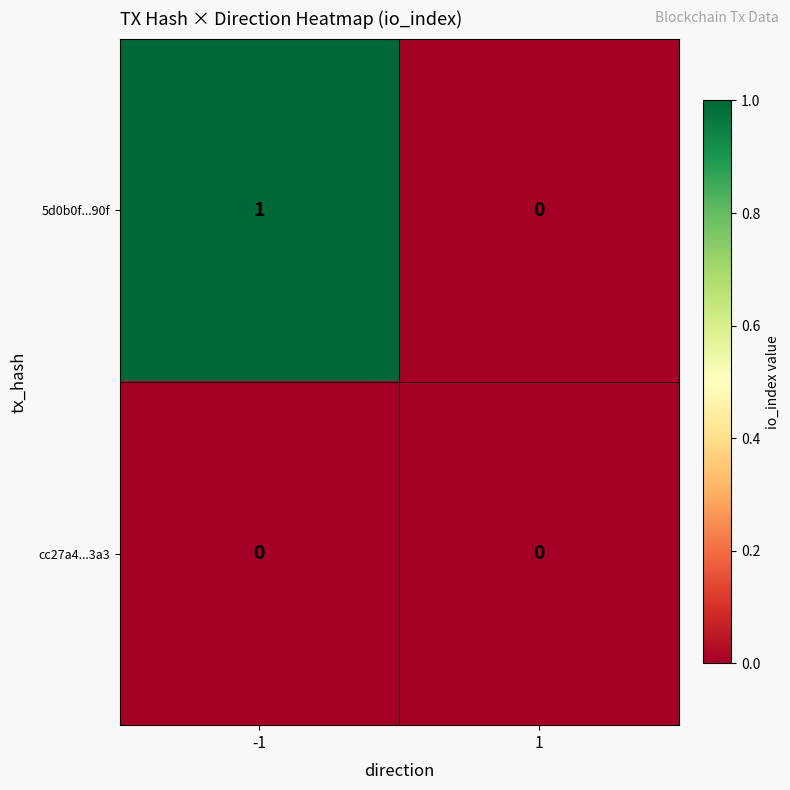

Between -1 and 1, which series saw the biggest shift?

5d0b0f...90f